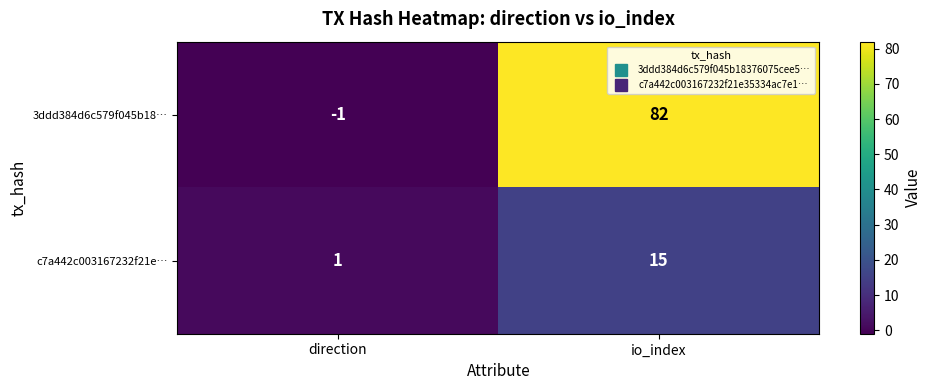

List the series in order of their peak value, lowest first.

c7a442c003167232f21e…, 3ddd384d6c579f045b18…